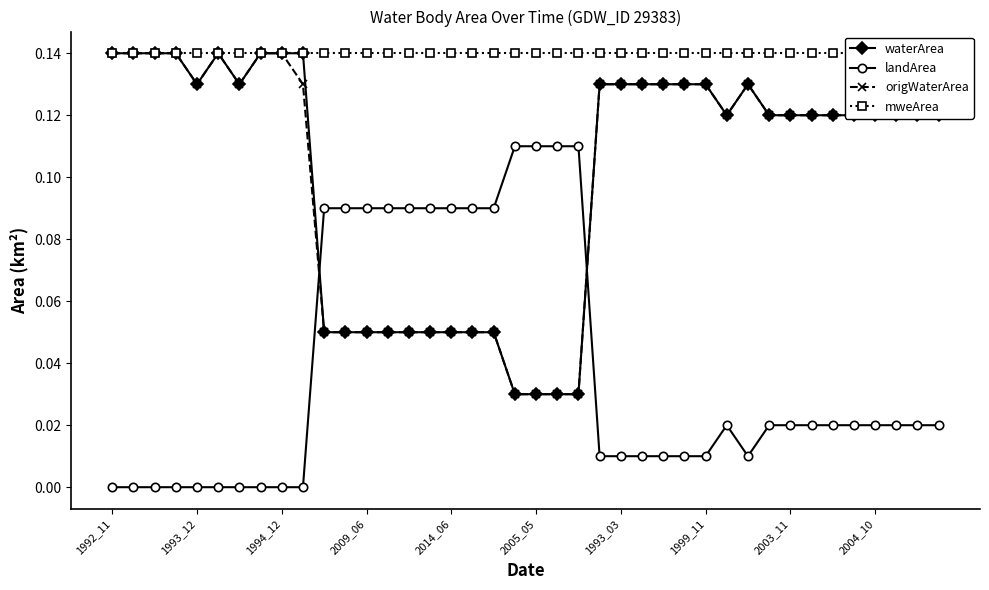

True or false: waterArea has a value of 0.0 at 1992_11.

False